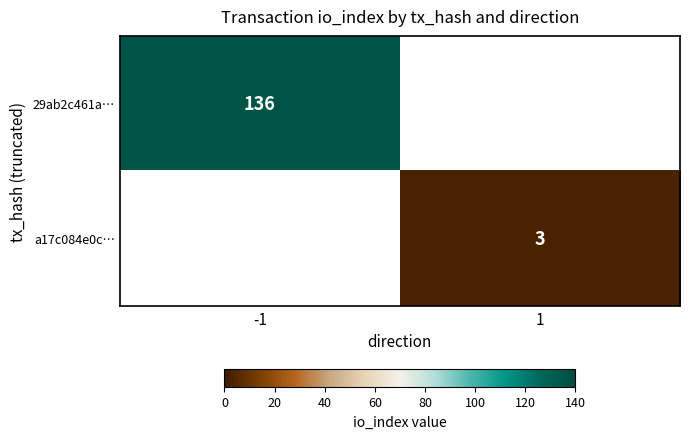

True or false: a17c084e0c… has a value of 5 at 1.

False